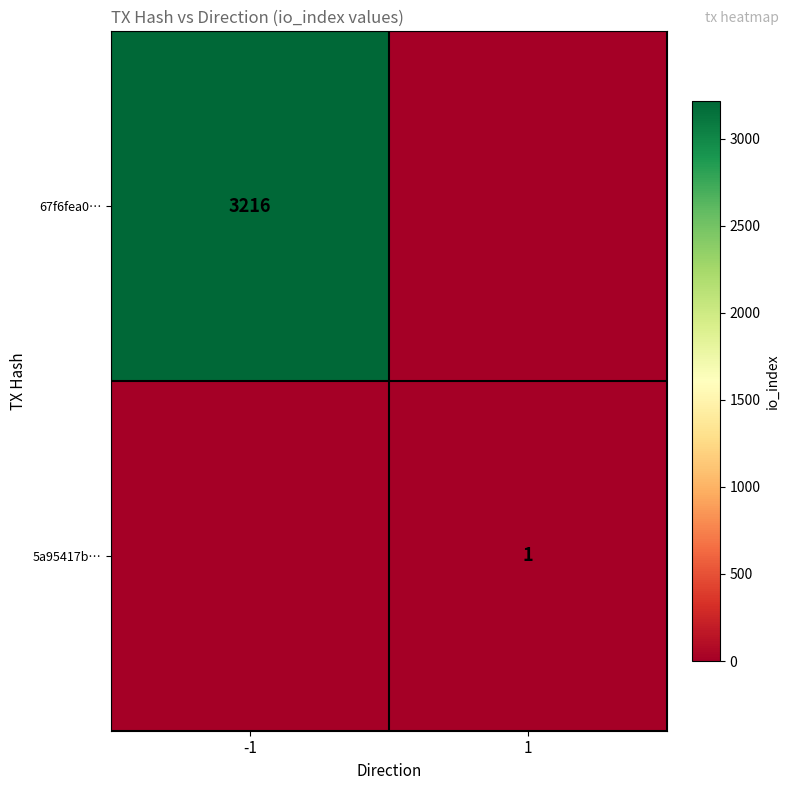

What is the greatest value displayed?

3216